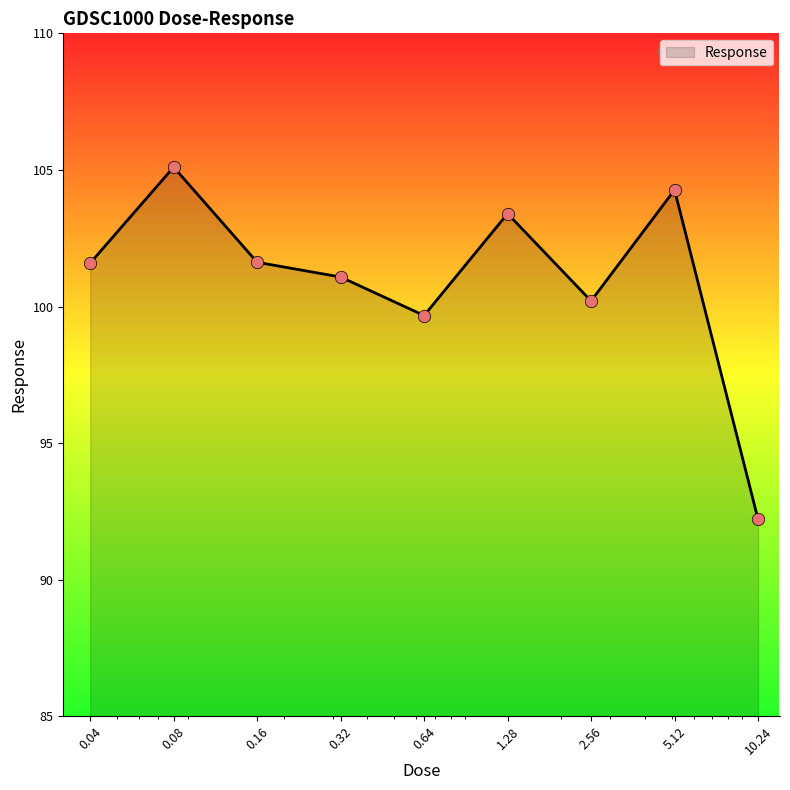

What is the smallest value displayed?

92.2